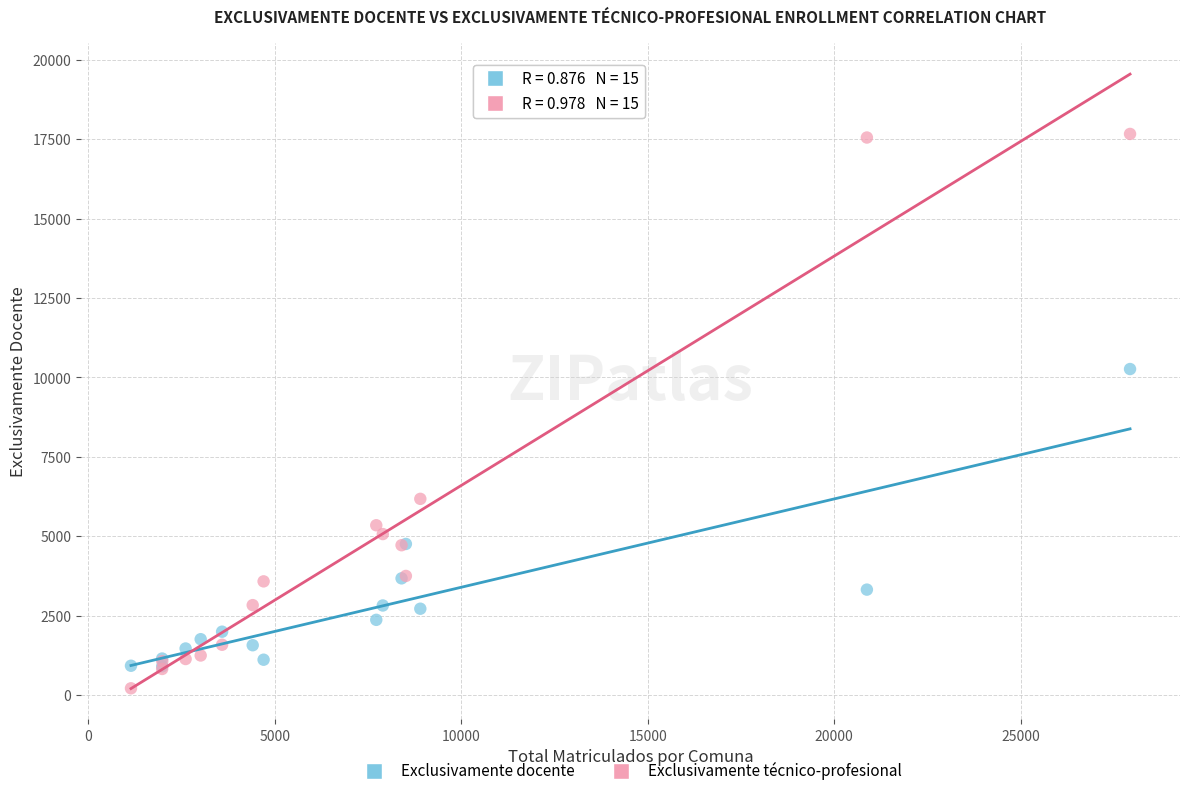

Across all series, what Y value is closest to 8940?

10265